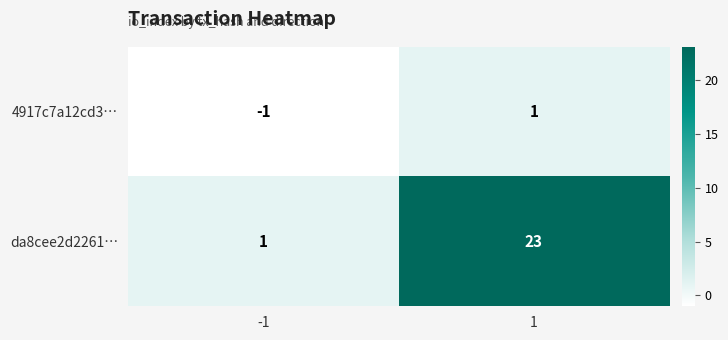

At which category is the sum across all series the highest?

1